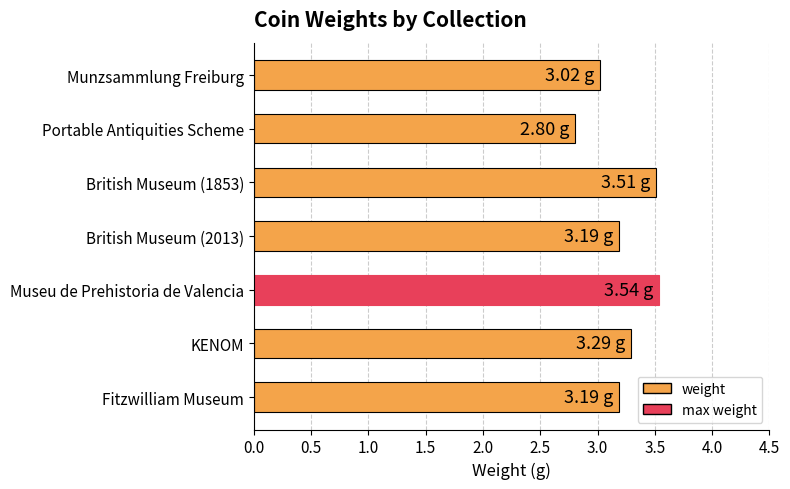

Which category has the lowest value across all series?

Portable Antiquities Scheme